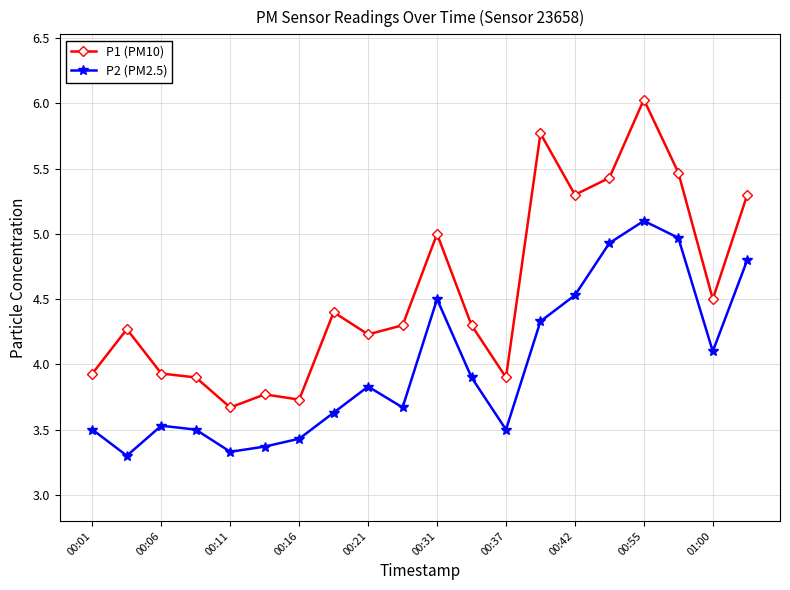

True or false: P2 (PM2.5) has more than 0 interior local peaks.

True